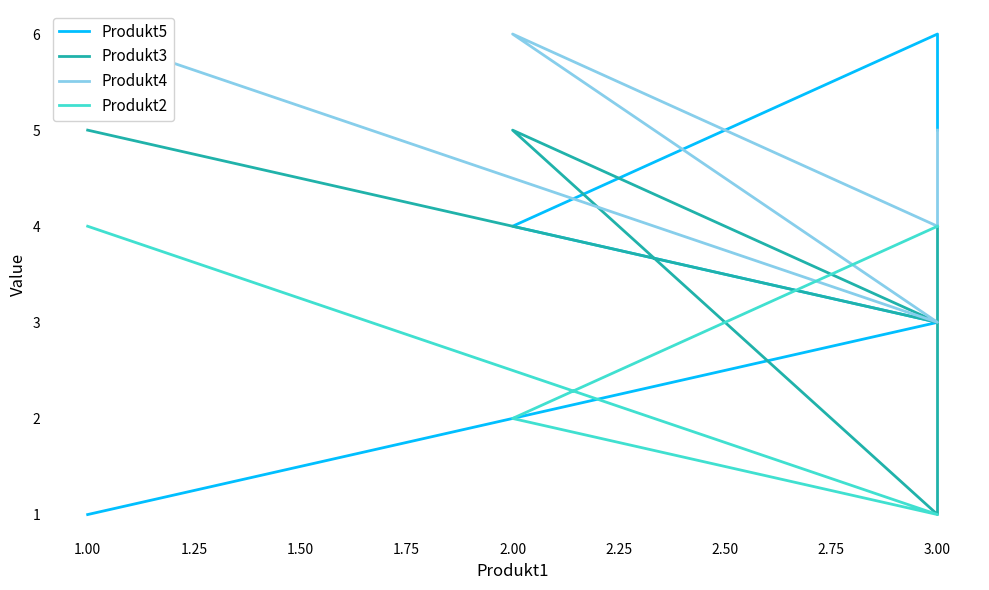

The Produkt3 series shows 2 at 3.00. True or false?

False